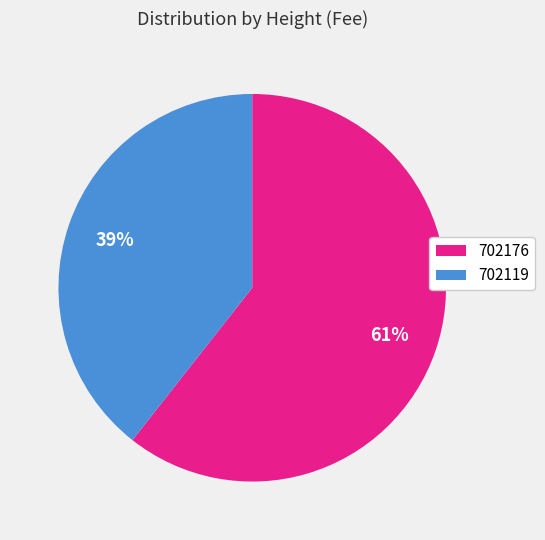

Do 702119 and 702176 together represent more than half of the pie?

Yes